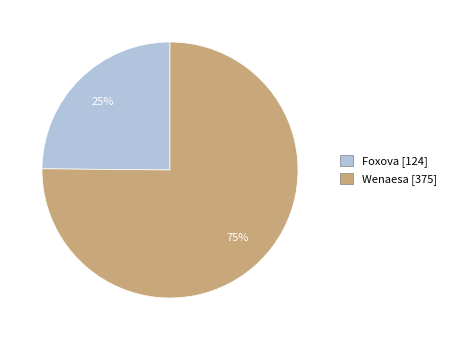

Combined, do Foxova and Wenaesa account for over 50%?

Yes